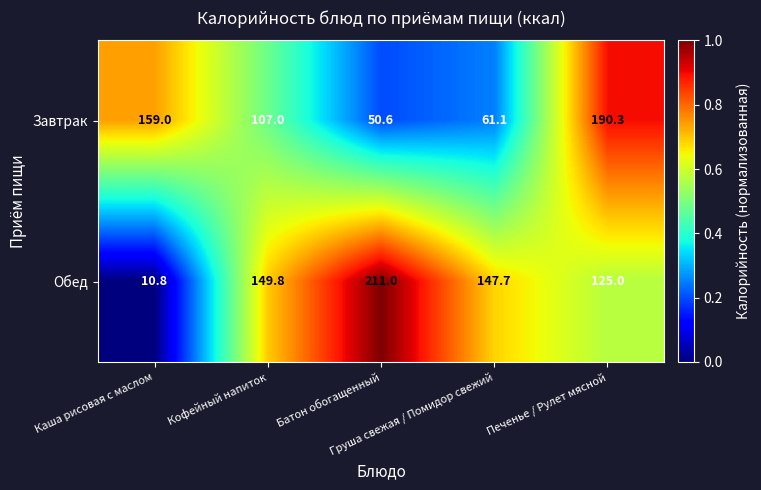

What is the difference between the maximum and minimum values in the Завтрак series?

139.7